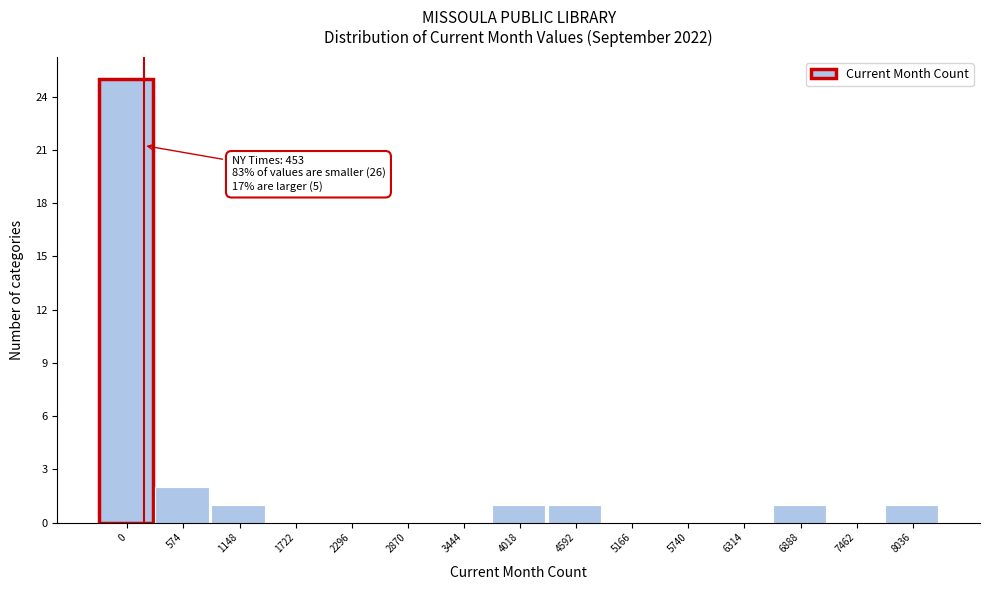

Reading right to left, list all the values displayed in this chart.

8036=1	7462=0	6888=1	6314=0	5740=0	5166=0	4592=1	4018=1	3444=0	2870=0	2296=0	1722=0	1148=1	574=2	0=25